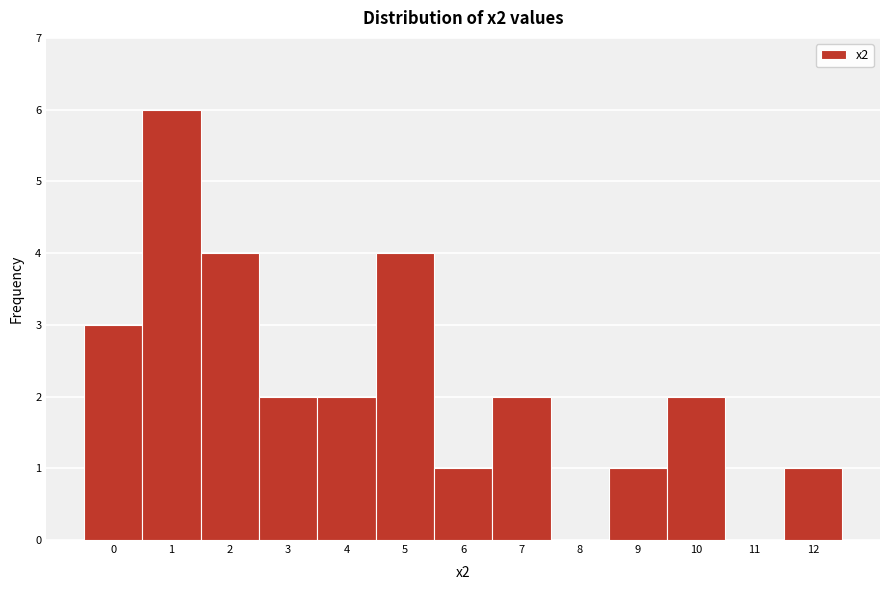

Reading left to right, list all the values displayed in this chart.

0=3	1=6	2=4	3=2	4=2	5=4	6=1	7=2	8=0	9=1	10=2	11=0	12=1